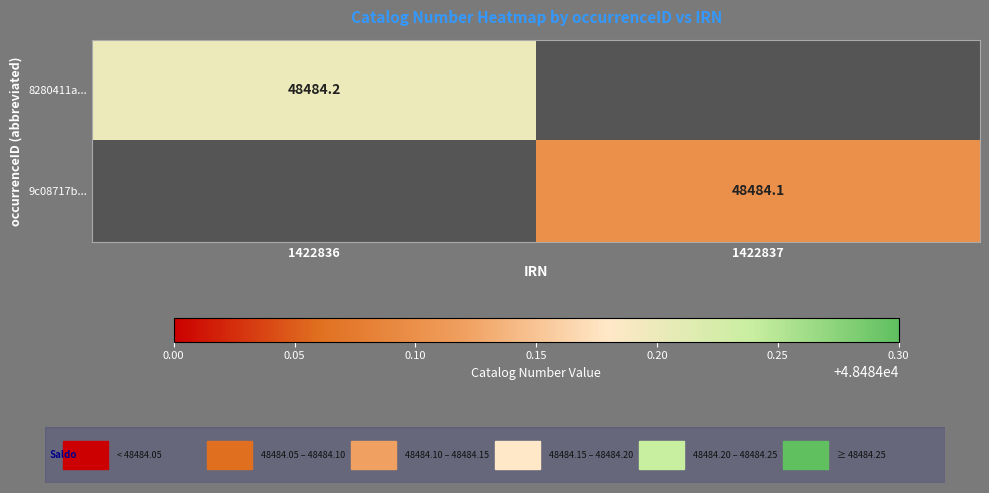

Is it true that 8280411a... equals 48484.2 at 1422836?

True